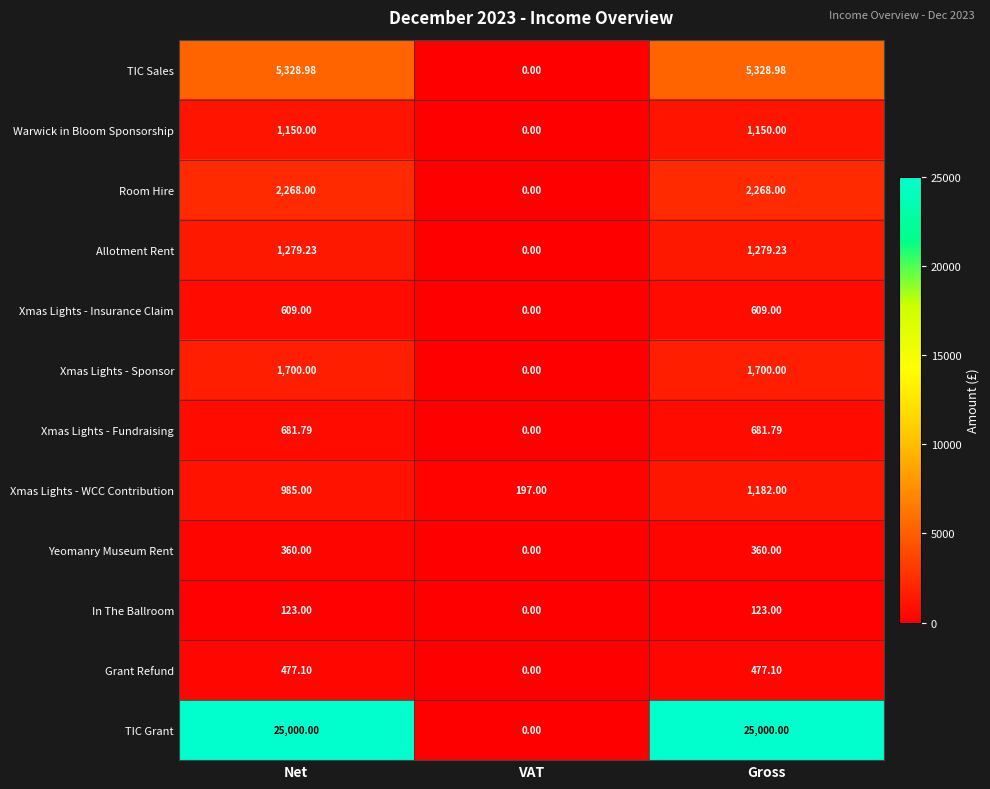

Which series has the largest total across all categories?

TIC Grant